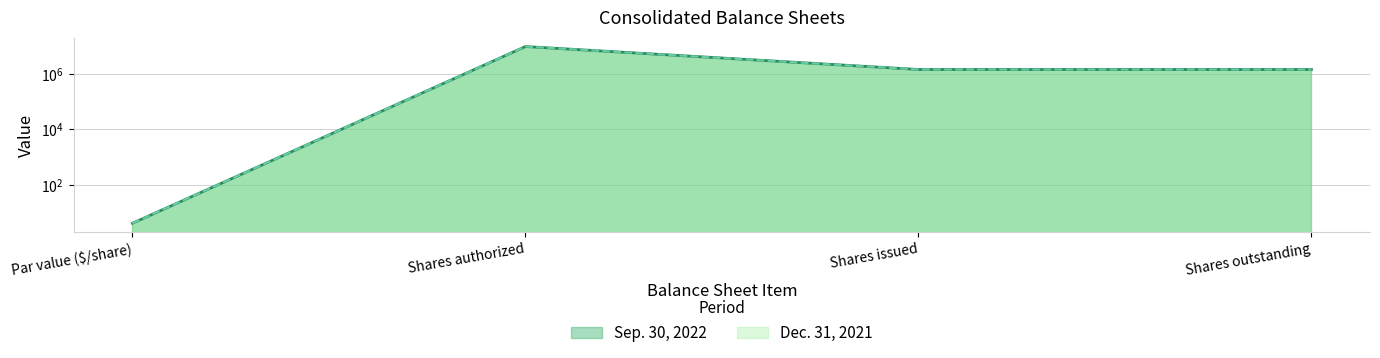

Which label corresponds to the largest value in the chart?

Shares authorized